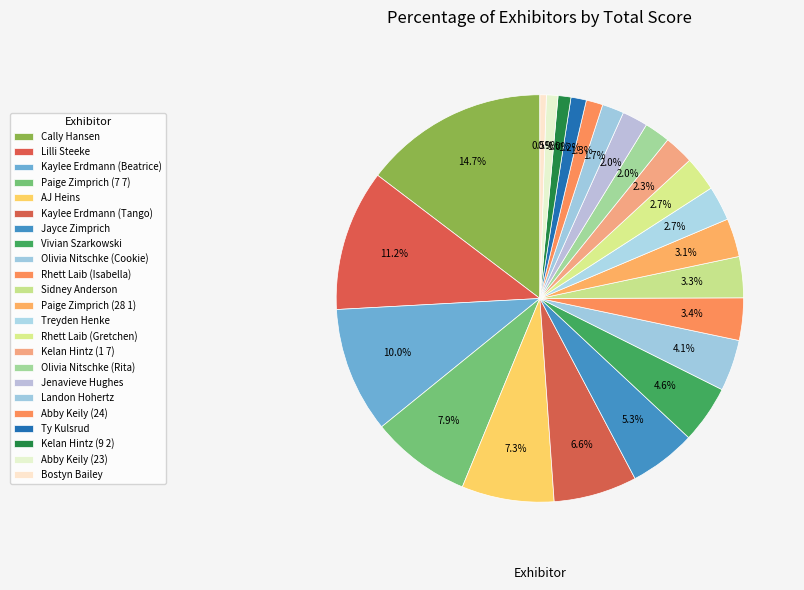

True or false: Jenavieve Hughes accounts for 9% of the total.

False